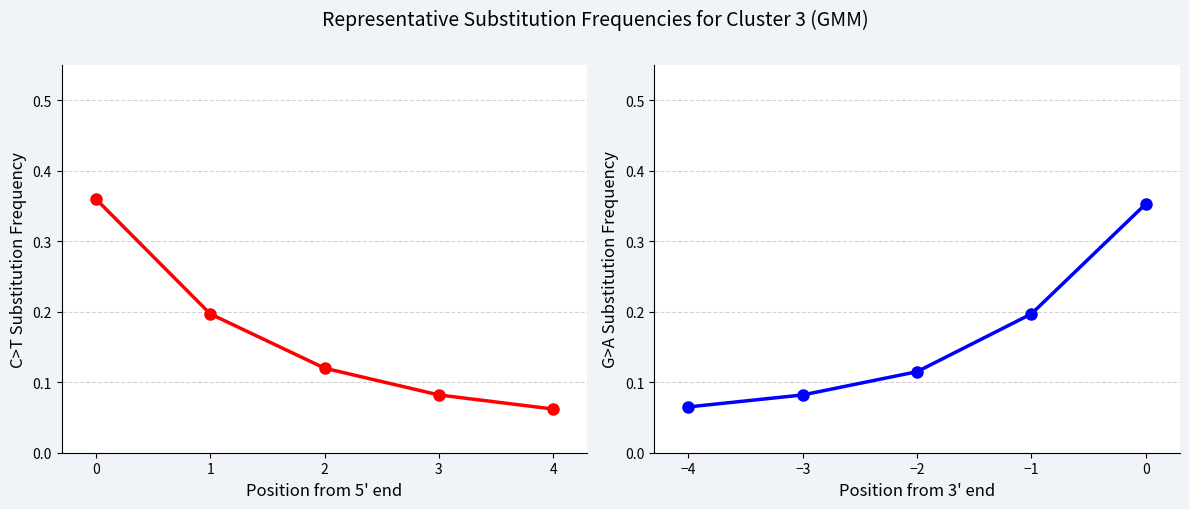

How many times do C>T (Phosphorus group) and G>A (Nitrogen group) cross each other?

1